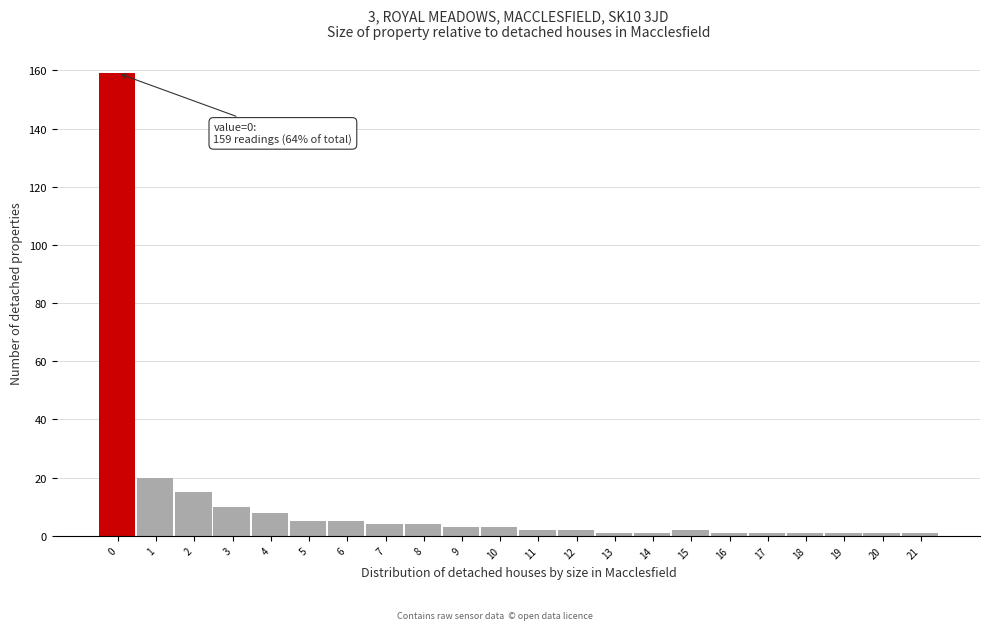

Reading right to left, extract all data points from this chart.

21=1	20=1	19=1	18=1	17=1	16=1	15=2	14=1	13=1	12=2	11=2	10=3	9=3	8=4	7=4	6=5	5=5	4=8	3=10	2=15	1=20	0=159